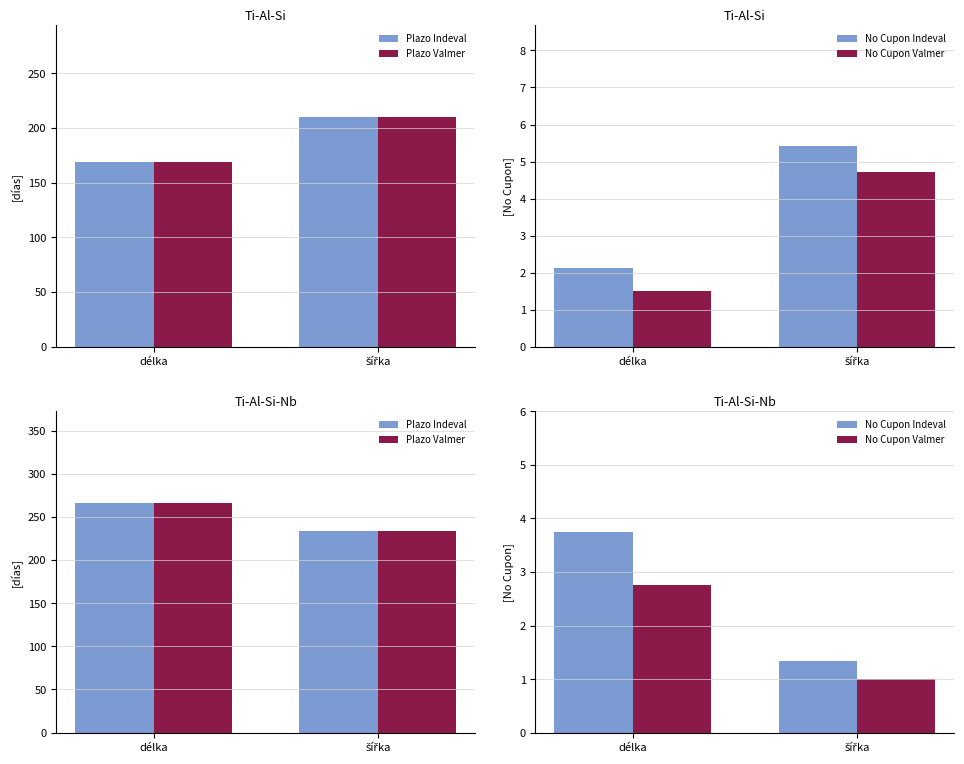

The Plazo Indeval series shows 54.1 at délka. True or false?

False